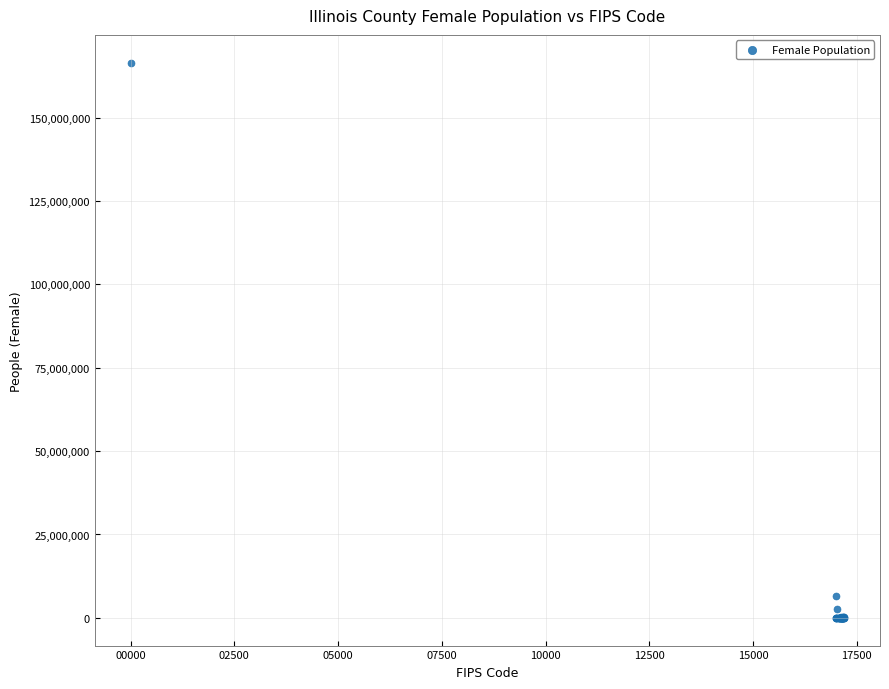

What Y value in the scatter plot is closest to 83260437?

6489637